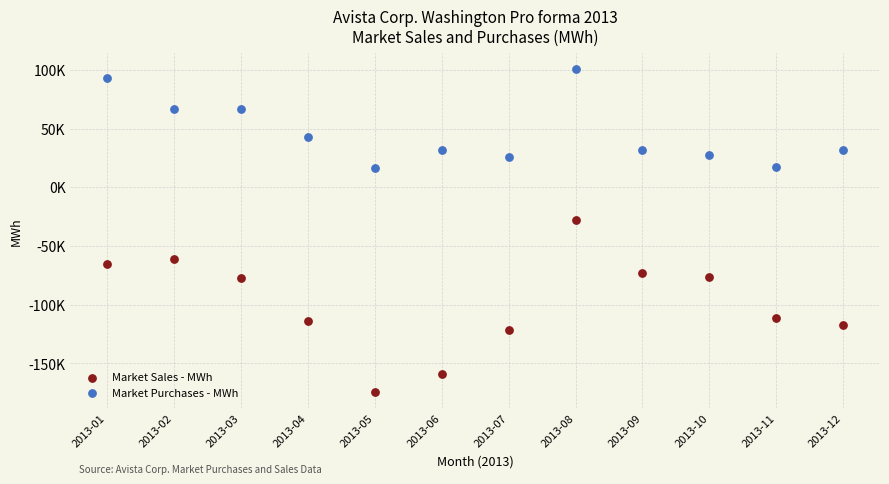

What are all the series names shown in the legend?

Market Sales - MWh, Market Purchases - MWh